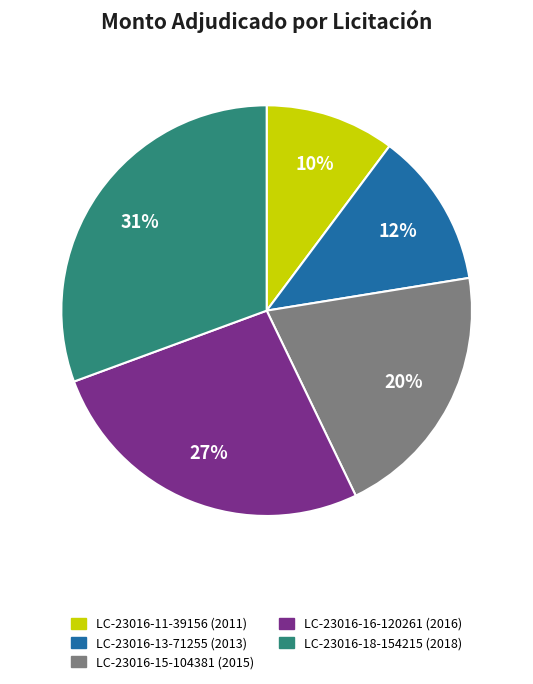

To the nearest percent, what is the average slice percentage?

20%